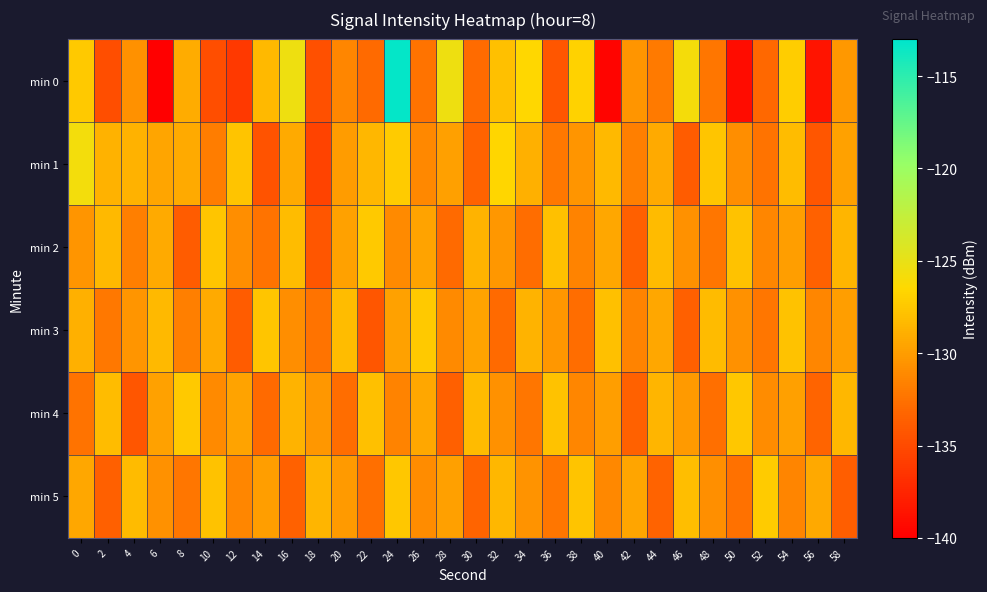

Rank the series by their maximum value, from lowest to highest.

min 2, min 3, min 4, min 5, min 1, min 0